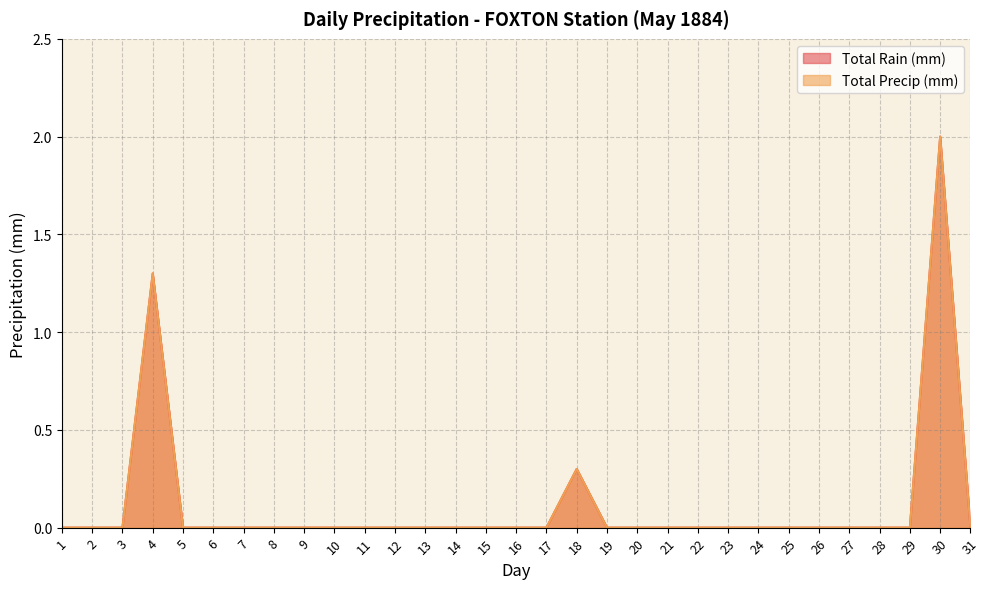

At which label does Total Precip (mm) reach its minimum?

1